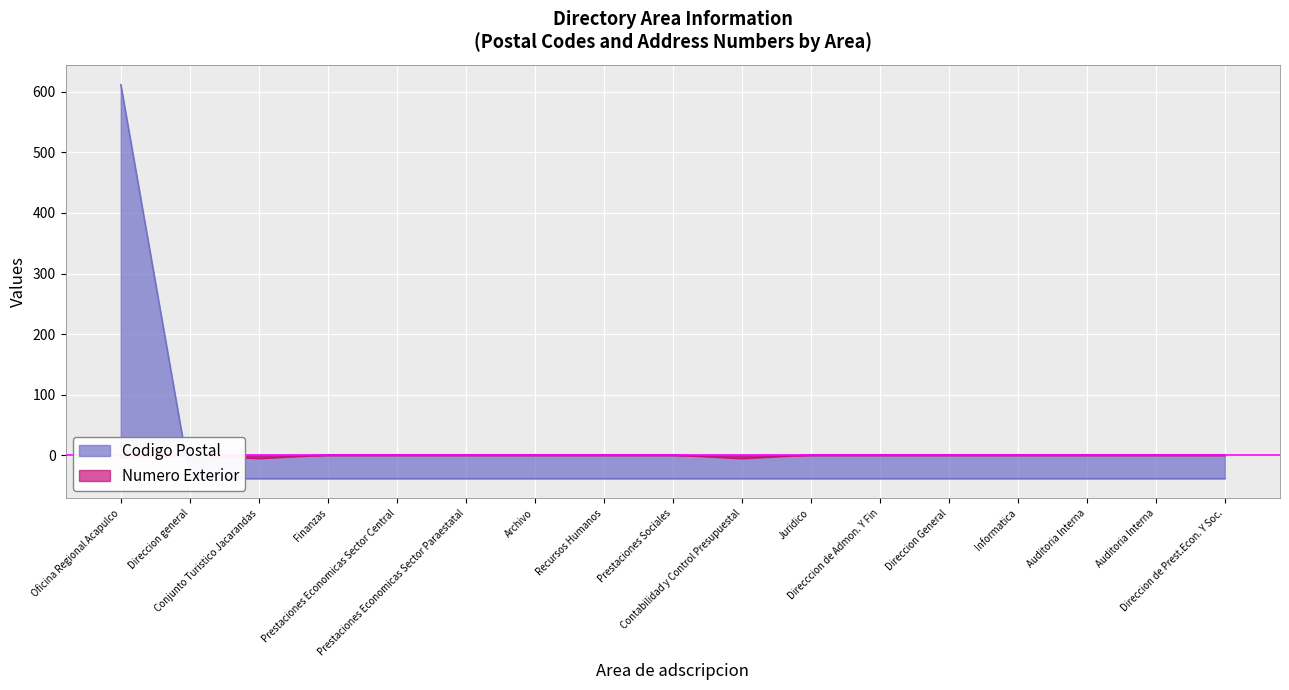

At which label does Codigo Postal first exceed -38?

Oficina Regional Acapulco